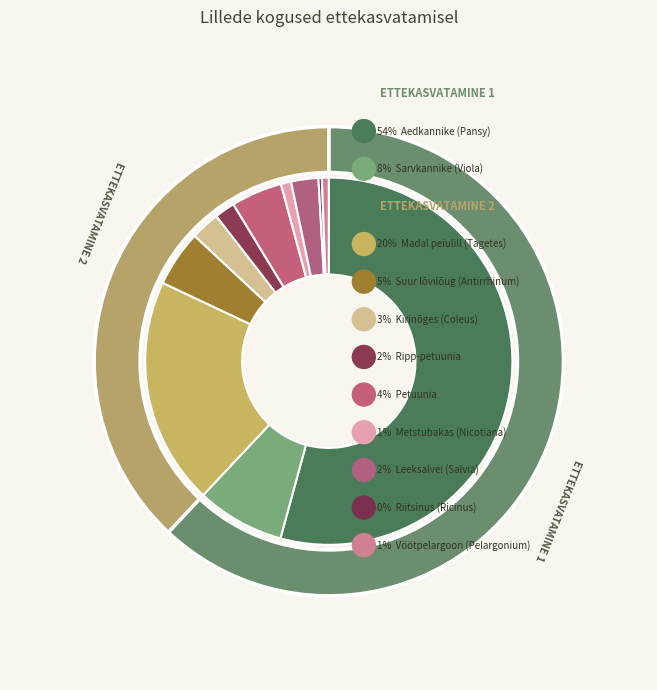

What percentage is the Metstubakas slice, to the nearest percent?

1%